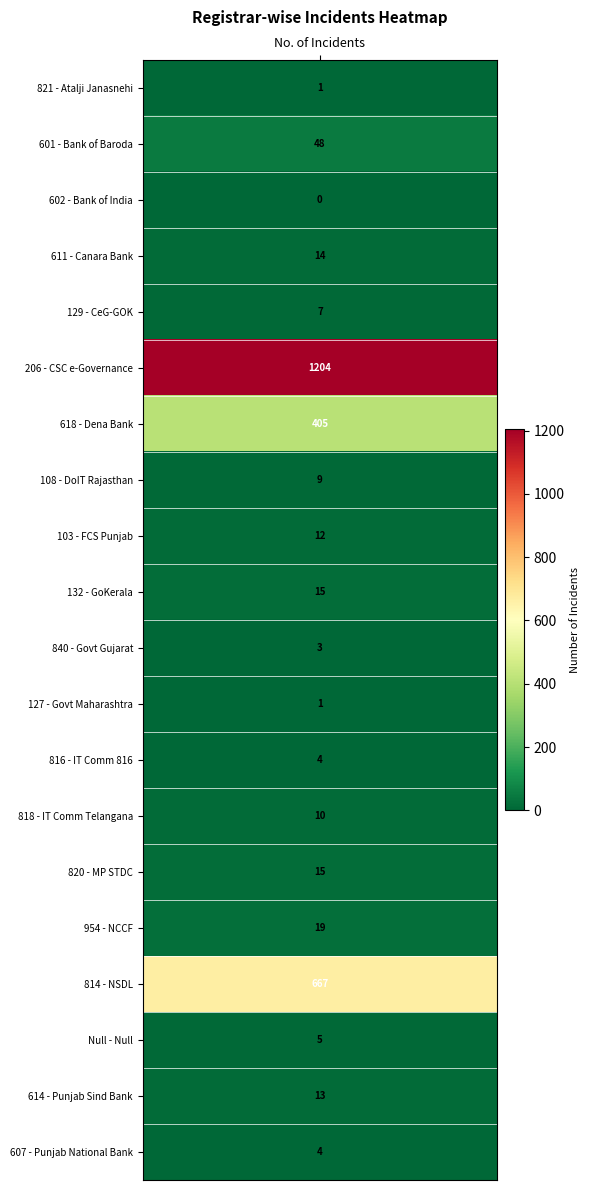

Reading left to right, transcribe all the data shown in this chart.

incidents=1	1=48	2=0	3=14	4=7	5=1204	6=405	7=9	8=12	9=15	10=3	11=1	12=4	13=10	14=15	15=19	16=667	17=5	18=13	19=4